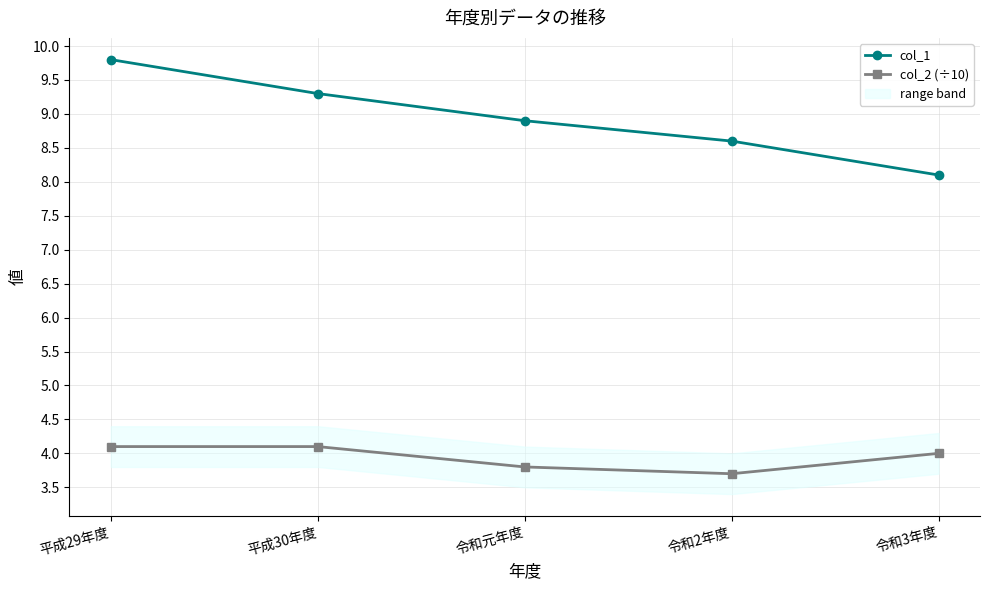

Is it true that col_1 equals 8.1 at 令和3年度?

True